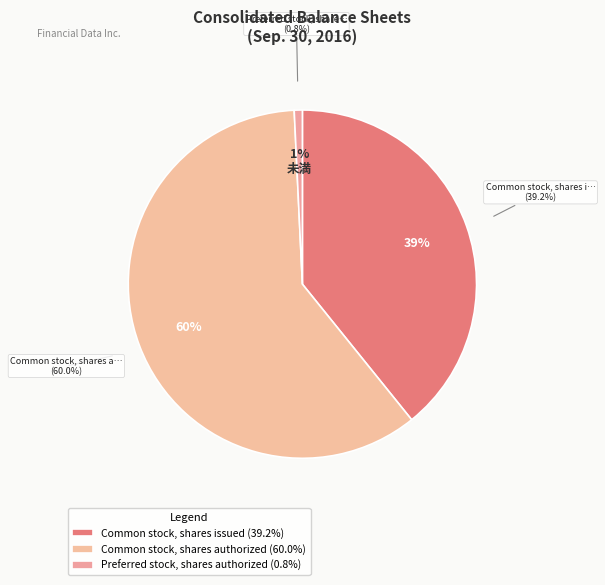

To the nearest percent, what portion does Common stock, shares authorized represent?

60%